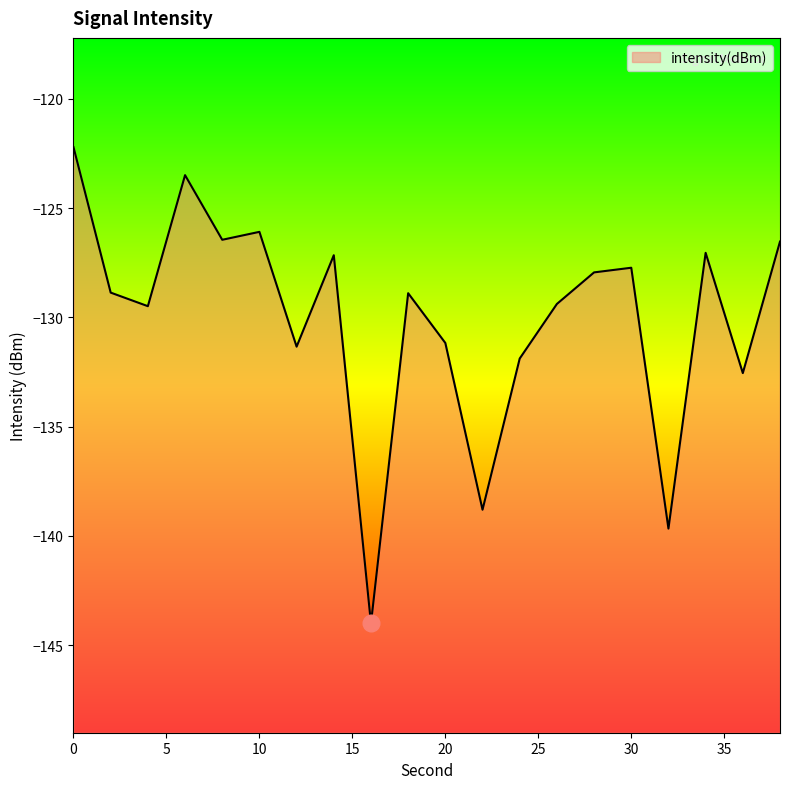

Does the chart have visible grid lines?

No